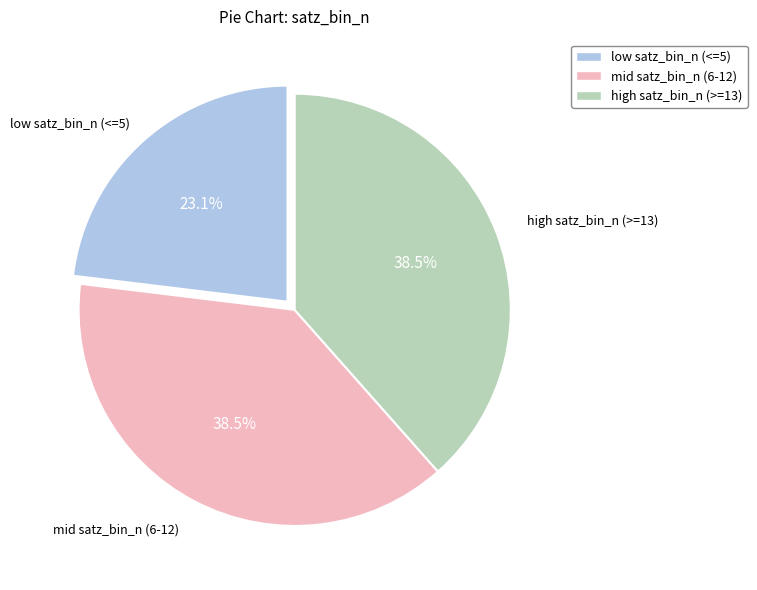

To the nearest percent, what is the difference between the largest and smallest slice percentages?

15%